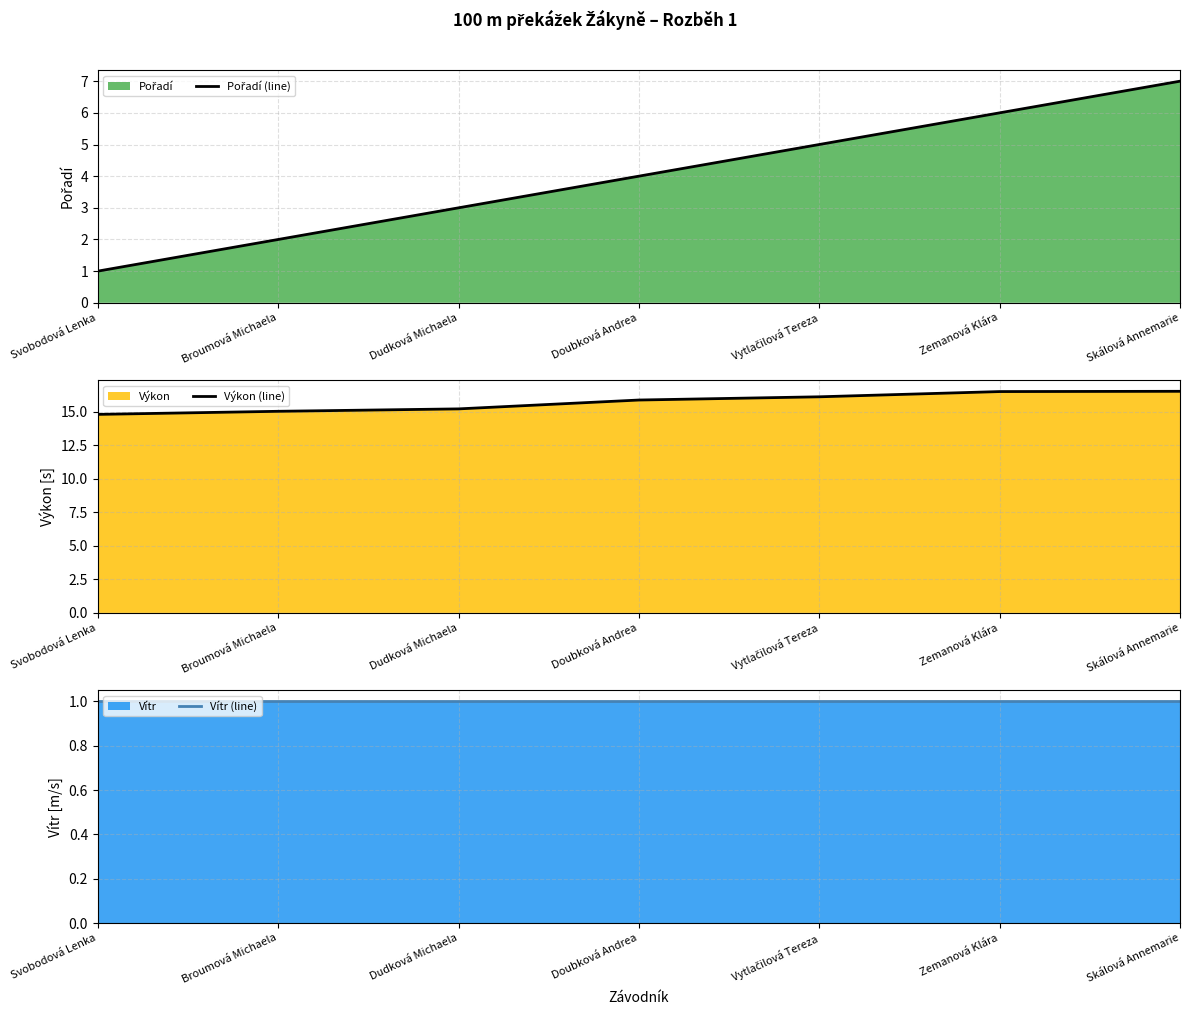

What is the label of the 2nd point from the right?

Zemanová Klára